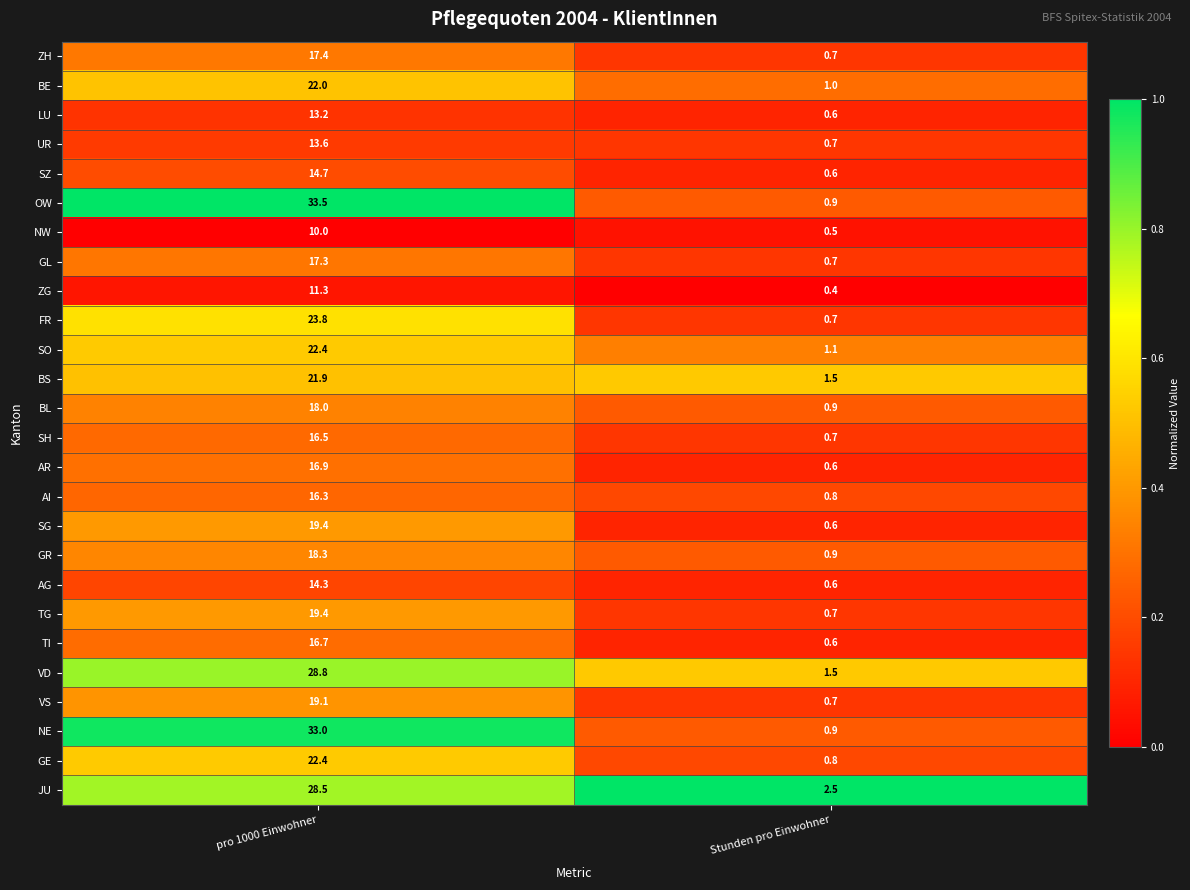

What is the greatest value displayed?

33.5